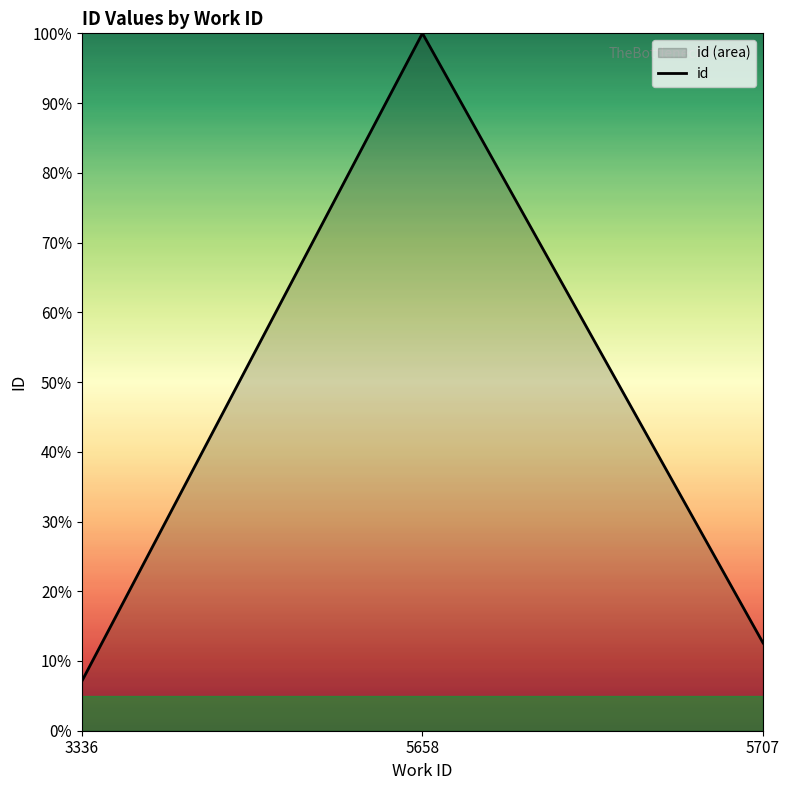

Which label corresponds to the largest value in the chart?

5658